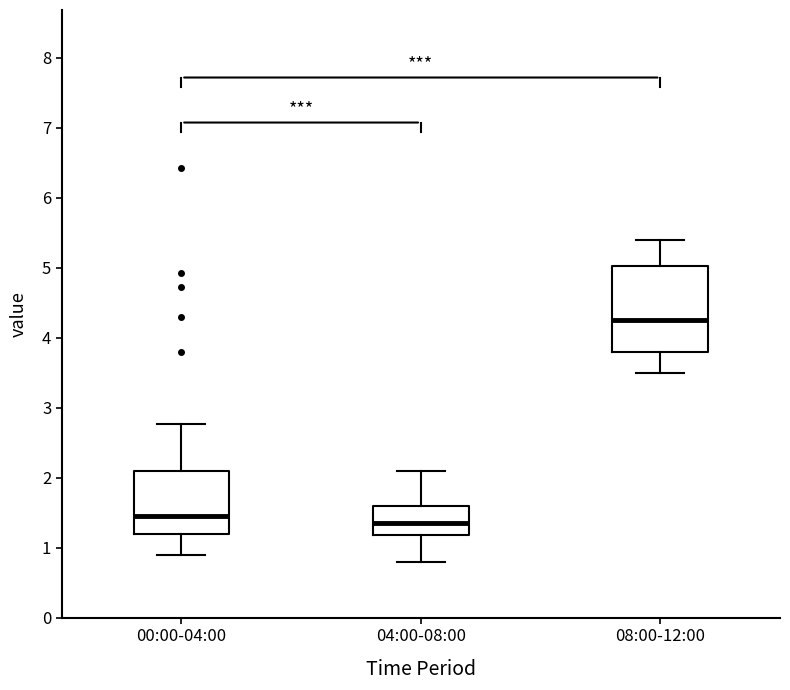

Comparing the boxes themselves (not the whiskers), which one is the tallest?

08:00-12:00